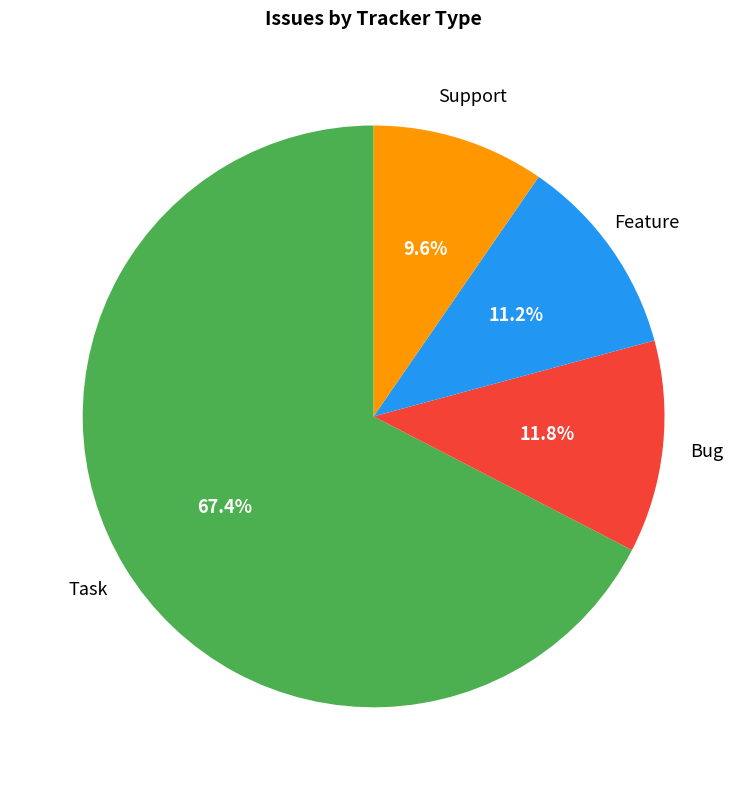

How many slices are in this pie chart?

4